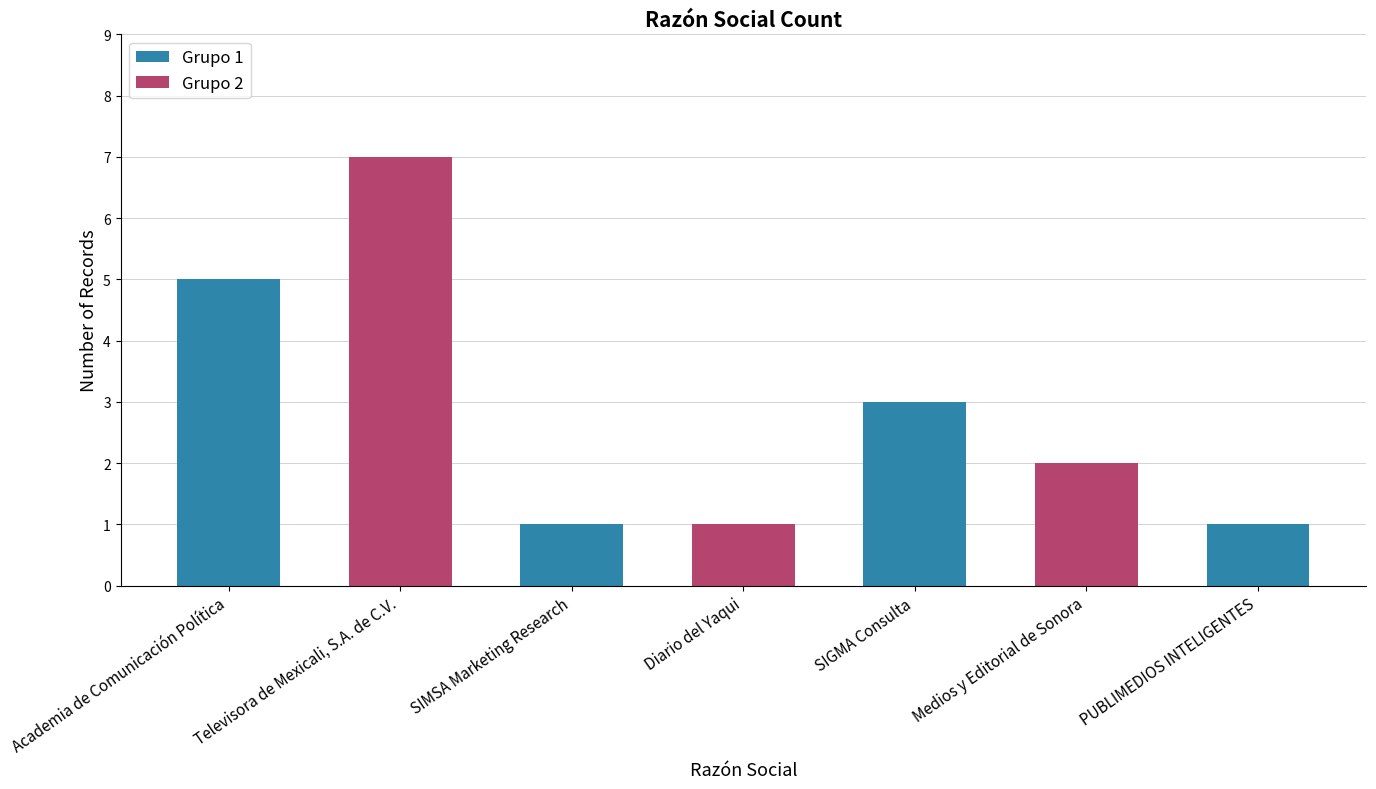

How many bars are there in total?

7